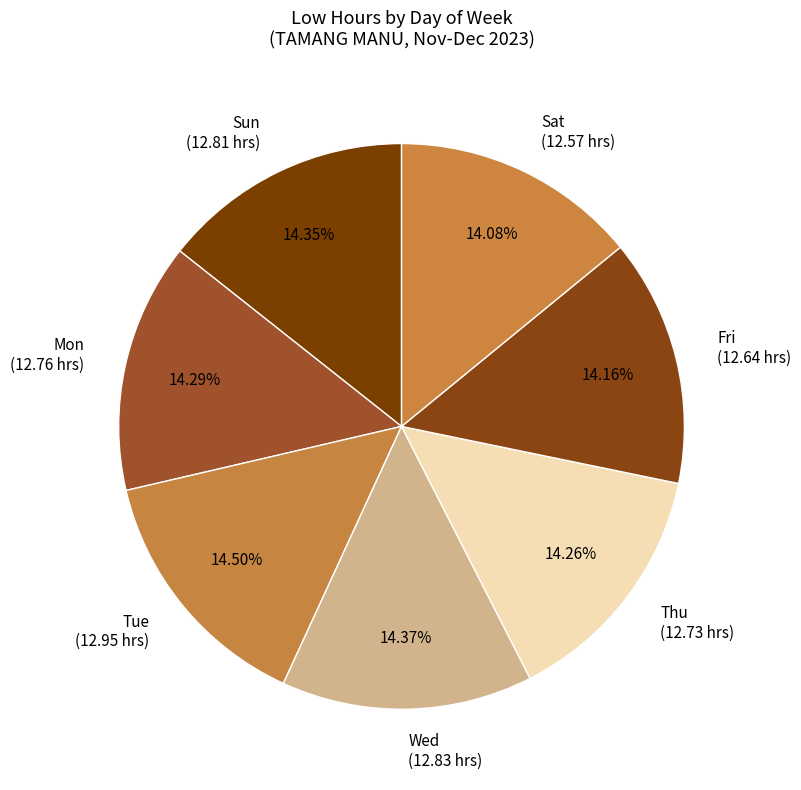

Is there a majority slice in this chart?

No